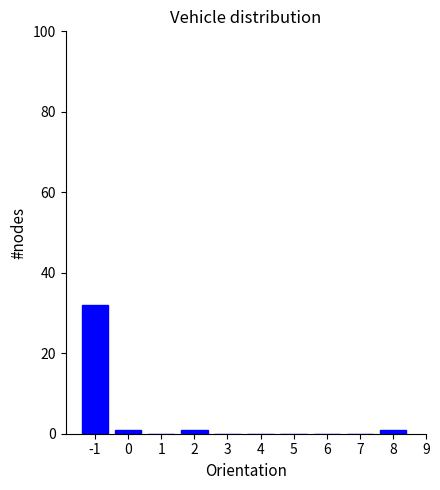

Reading left to right, what are all the values shown in this chart?

-1=32	0=1	1=0	2=1	3=0	4=0	5=0	6=0	7=0	8=1